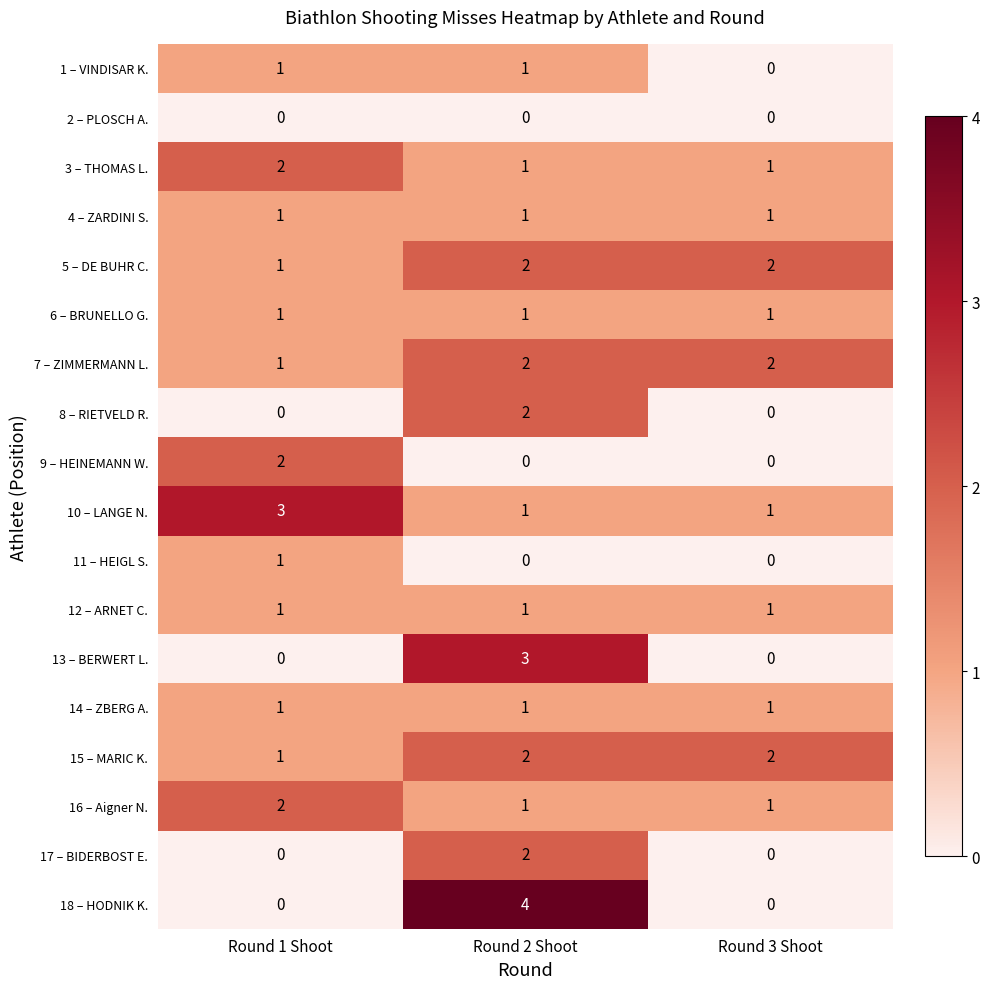

True or false: 1 – VINDISAR K. has a value of 1 at Round 1 Shoot.

True